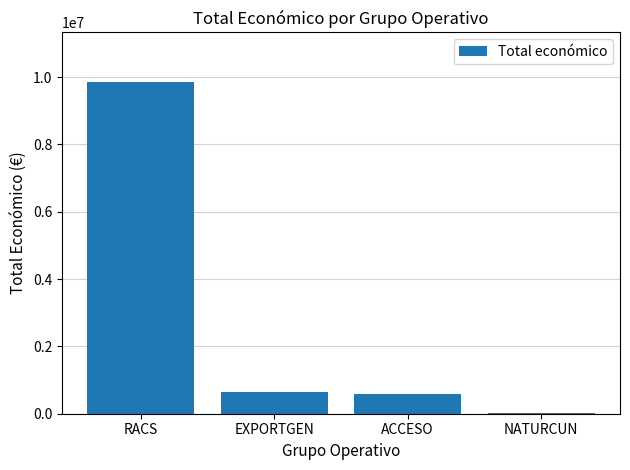

The chart shows a value of 599779 at ACCESO. True or false?

True